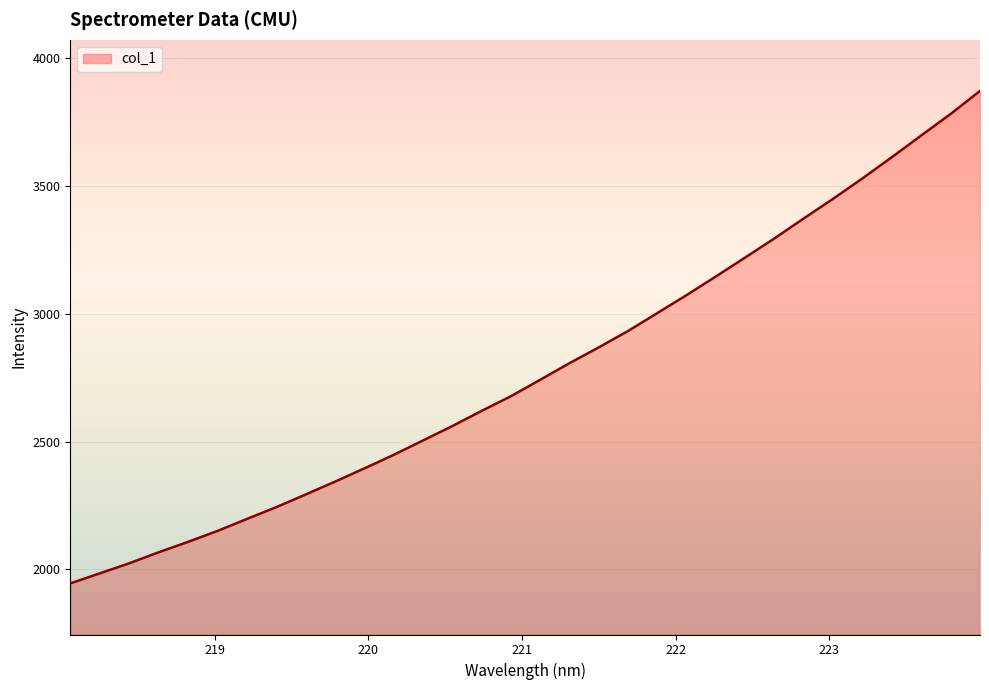

Reading left to right, transcribe all the data shown in this chart.

1944.8	1984.0	2023.3	2066.3	2107.0	2149.7	2196.4	2242.7	2292.2	2342.4	2394.3	2447.4	2503.7	2560.1	2619.6	2677.2	2741.6	2806.8	2868.7	2933.0	3003.3	3073.8	3146.9	3221.0	3296.1	3374.3	3451.1	3530.9	3613.8	3698.5	3782.6	3872.3